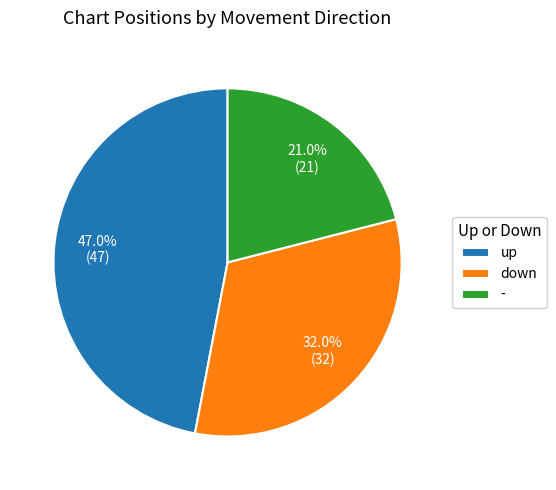

Does any single category account for the majority?

No